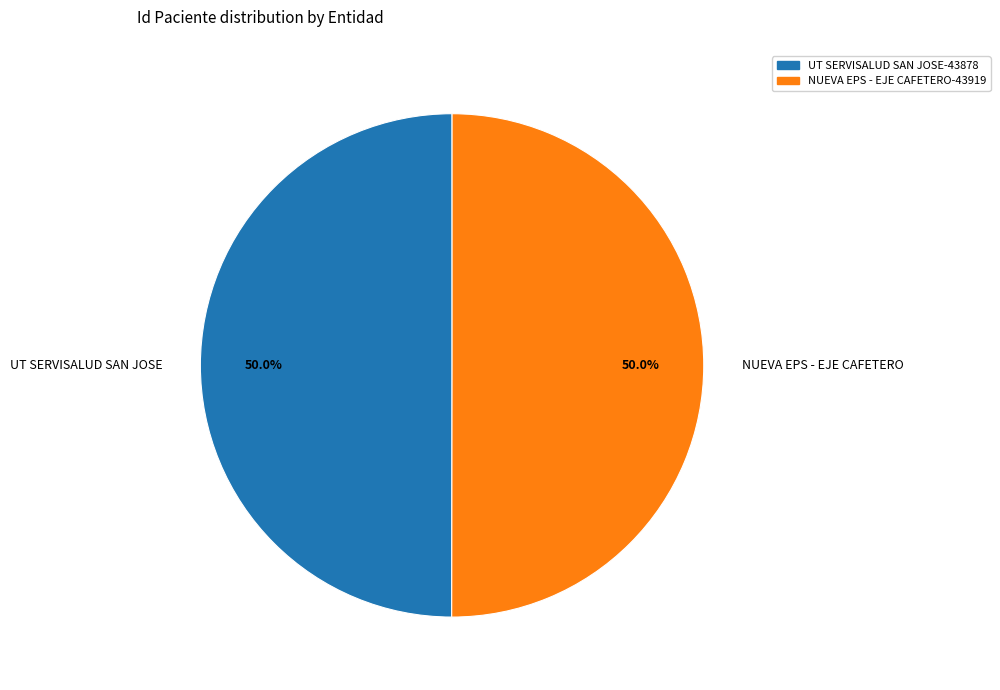

Combined, do UT SERVISALUD SAN JOSE and NUEVA EPS - EJE CAFETERO account for over 50%?

Yes